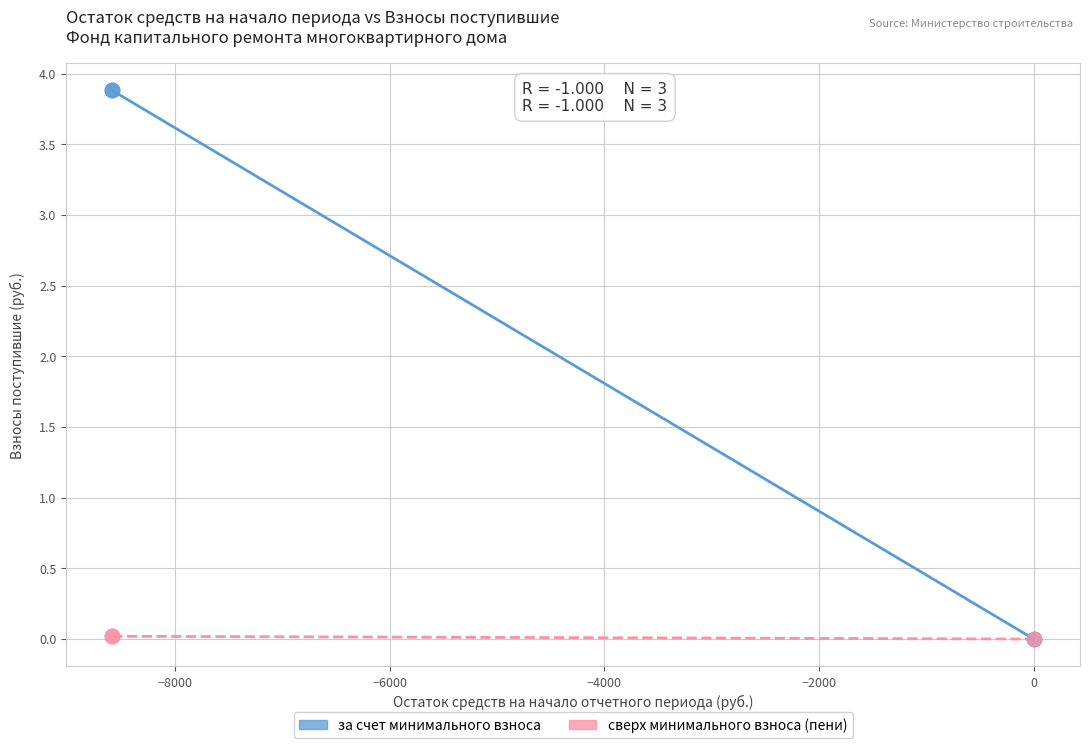

What are all the series names shown in the legend?

за счет минимального взноса, сверх минимального взноса (пени)